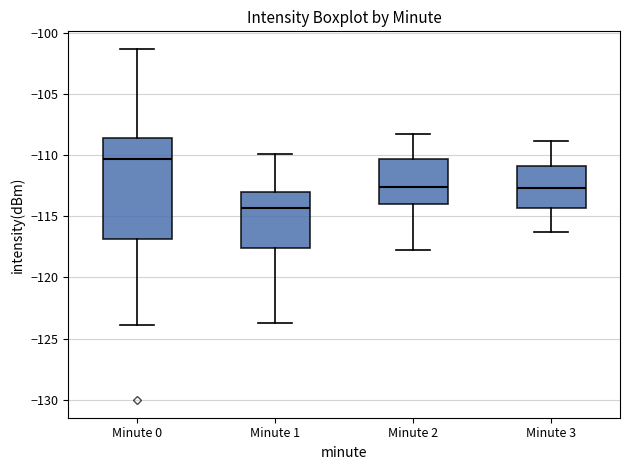

Comparing the boxes themselves (not the whiskers), which one is the tallest?

Minute 0